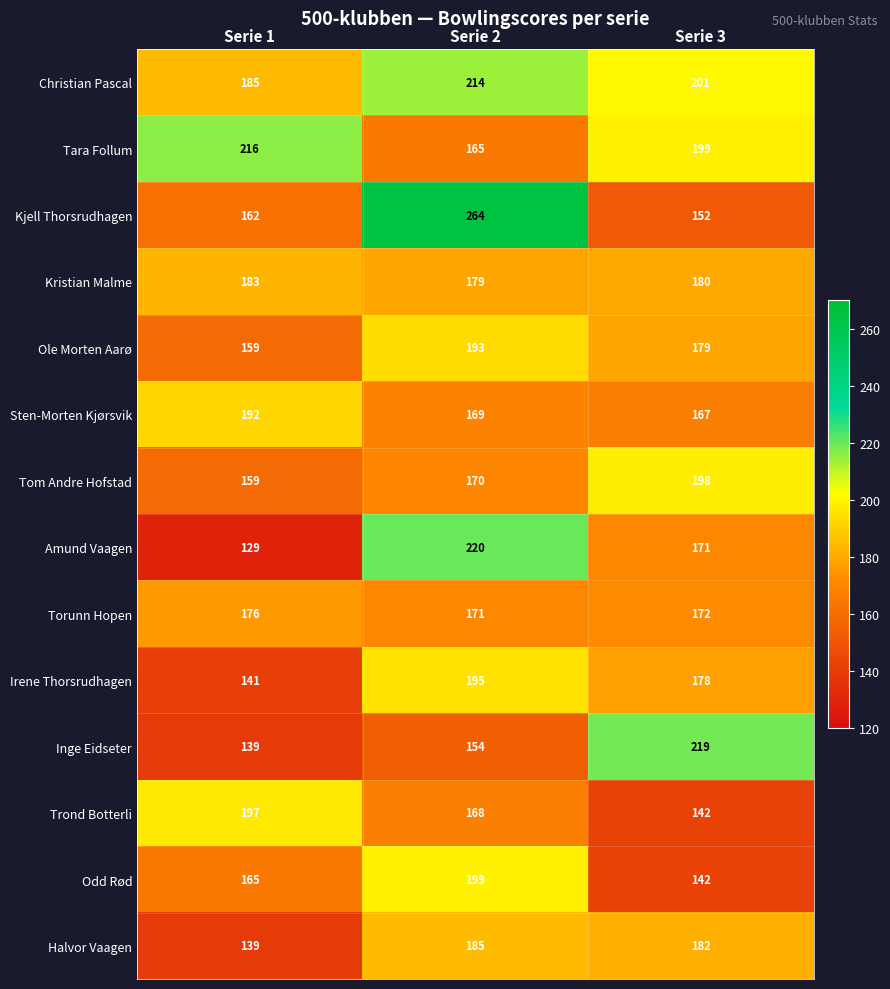

Which series has the widest spread of values?

Kjell Thorsrudhagen